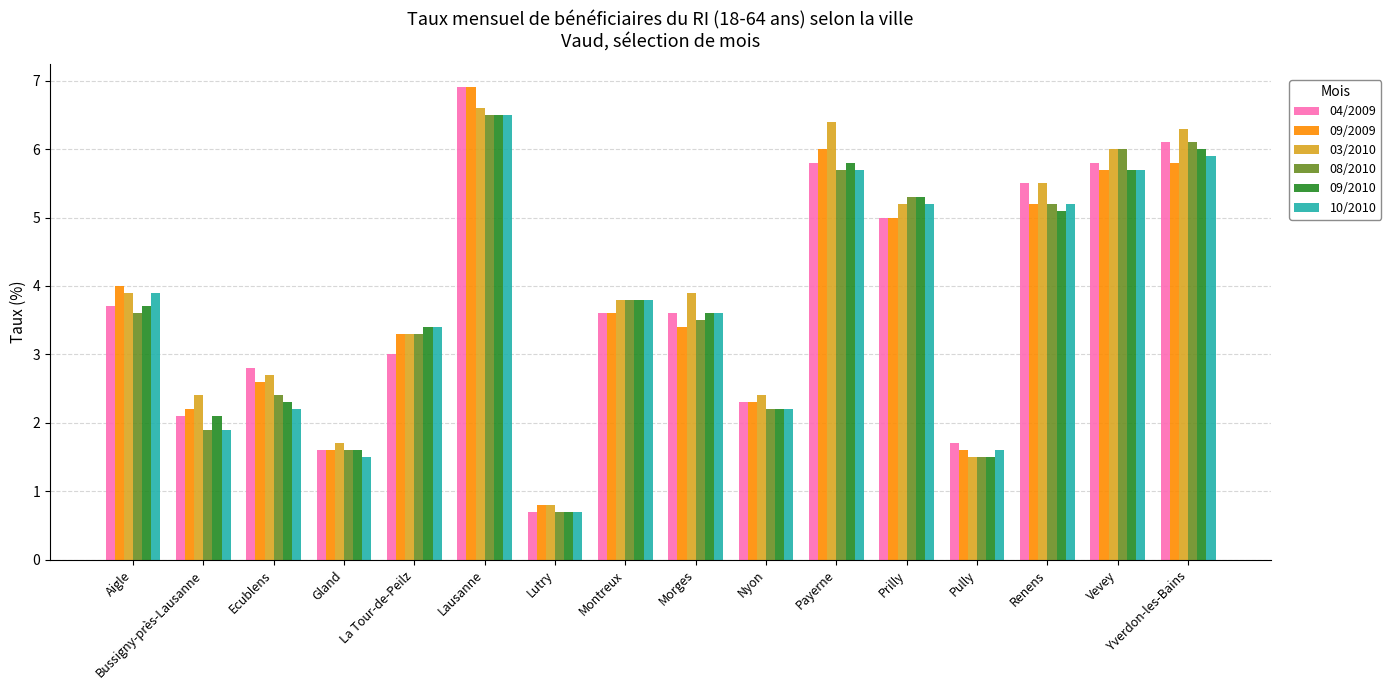

What is the label of the 1st bar from the right?

Yverdon-les-Bains